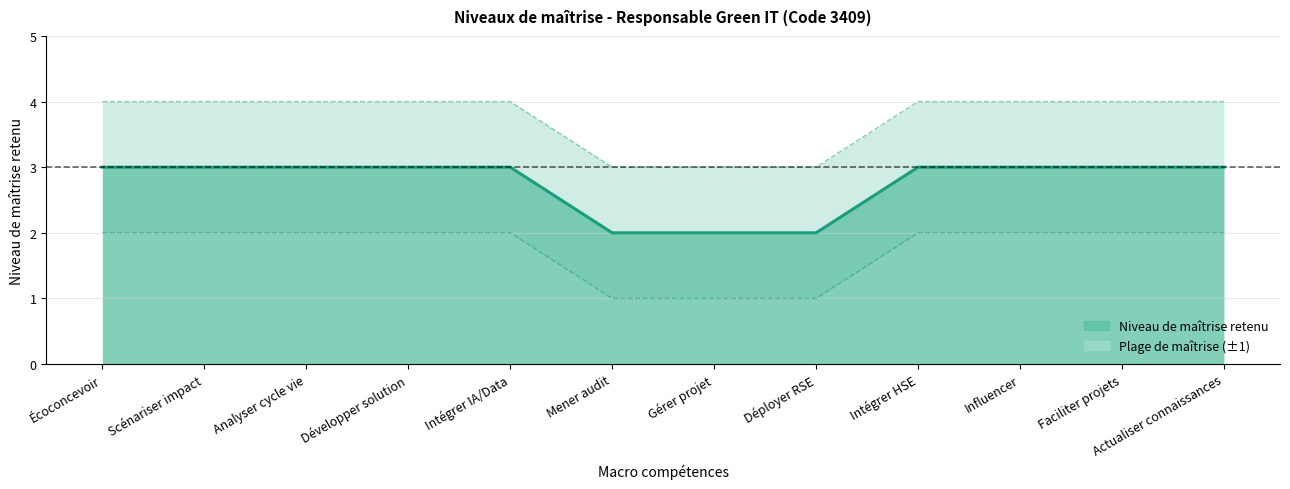

True or false: Niveau de maîtrise retenu has more than 2 points higher than both neighbors.

False